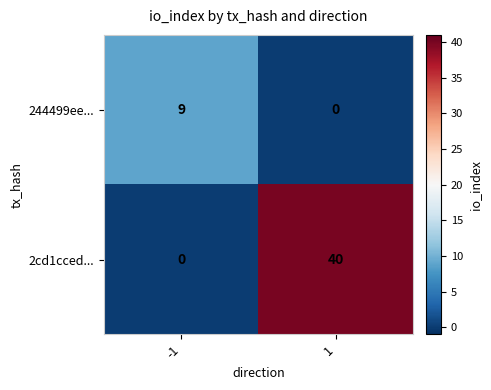

True or false: 2cd1cced... has a value of 0 at -1.

True